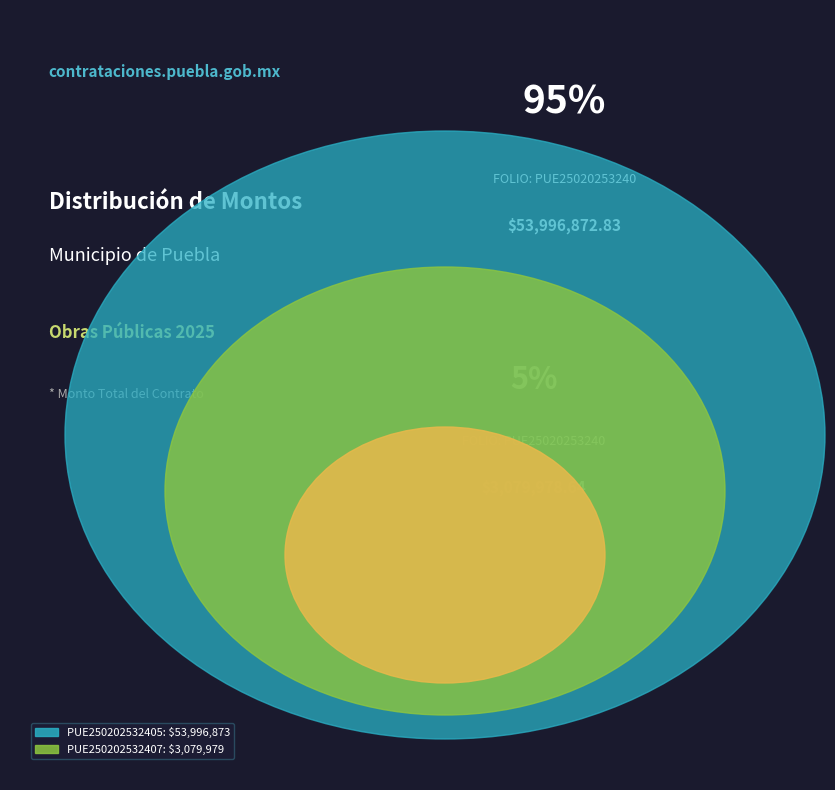

Count the number of slices in the pie.

2